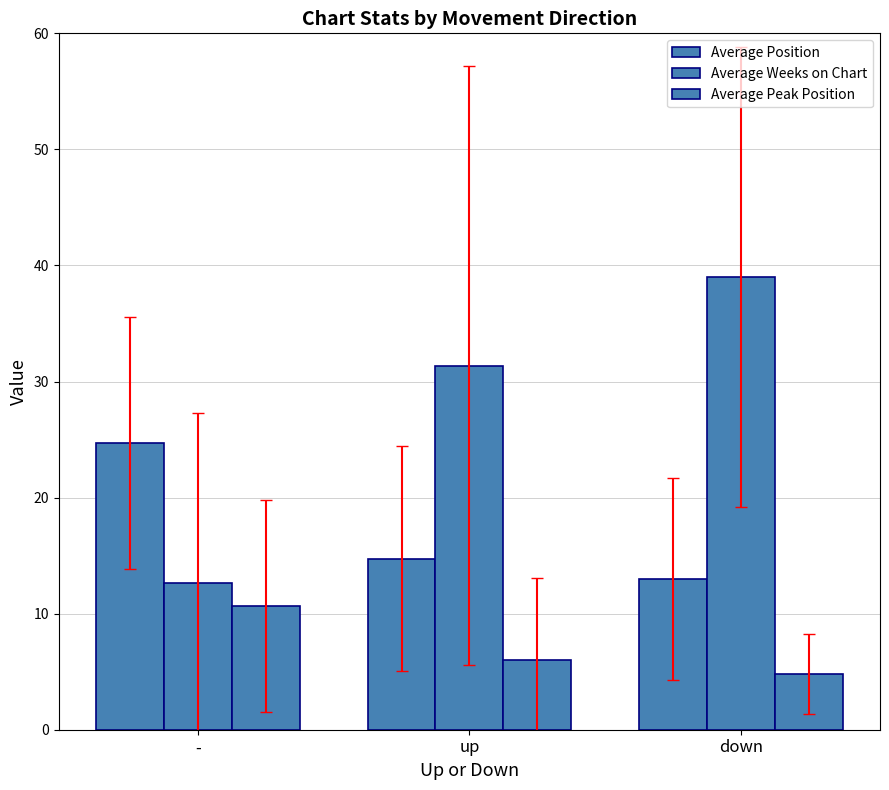

What position from the right is up?

2